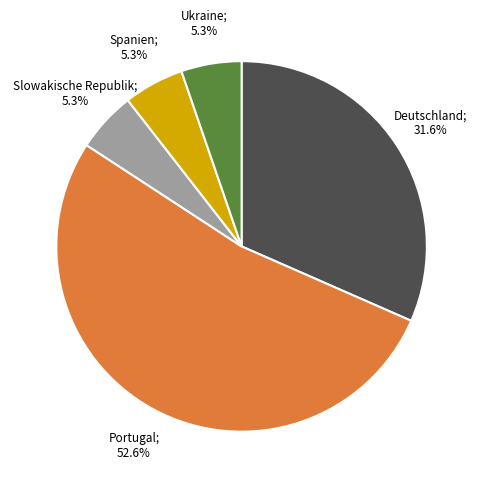

Is there any slice that represents more than half of the pie?

Yes